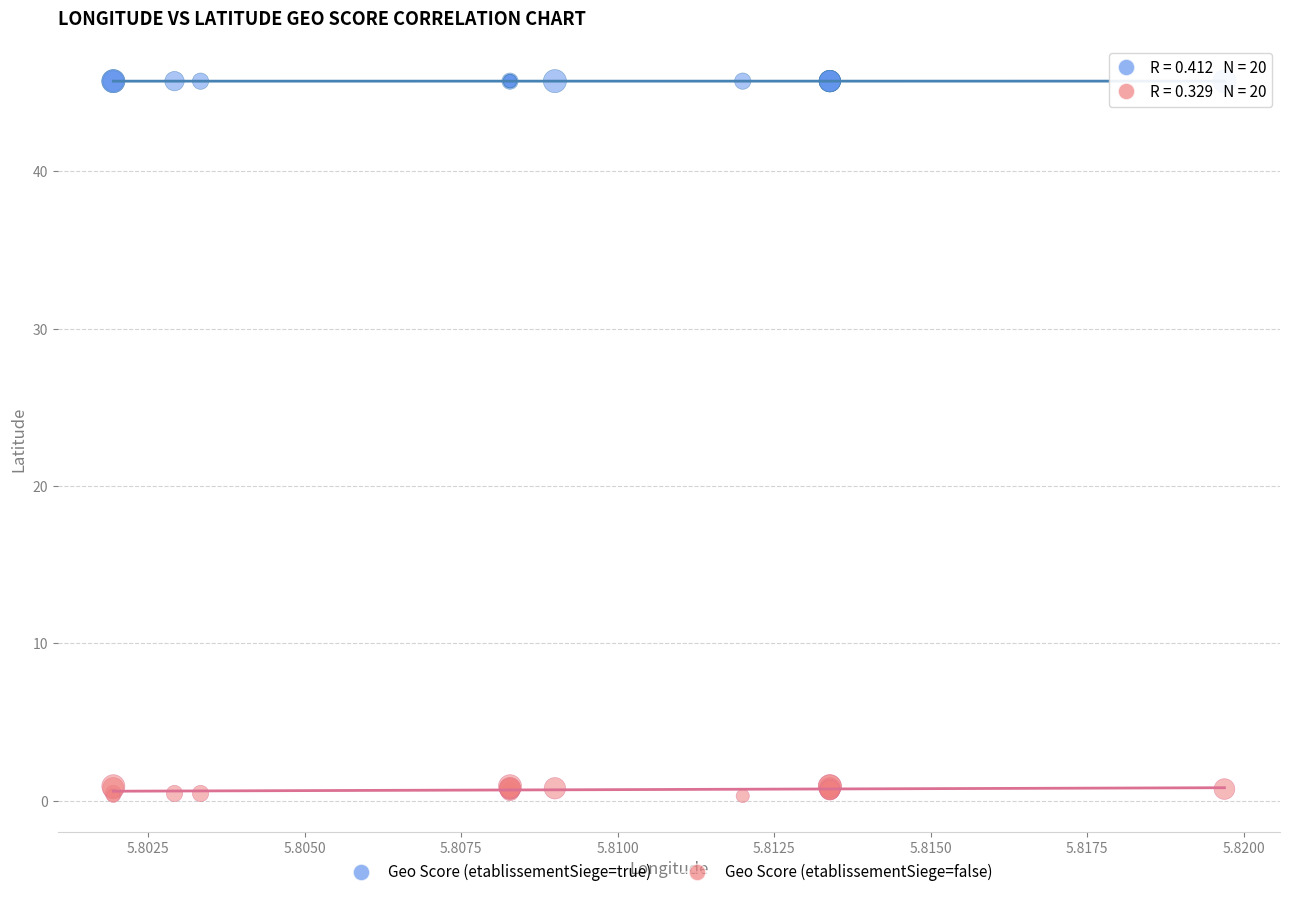

Which series has the largest Y range (max minus min)?

Geo Score (etablissementSiege=false)